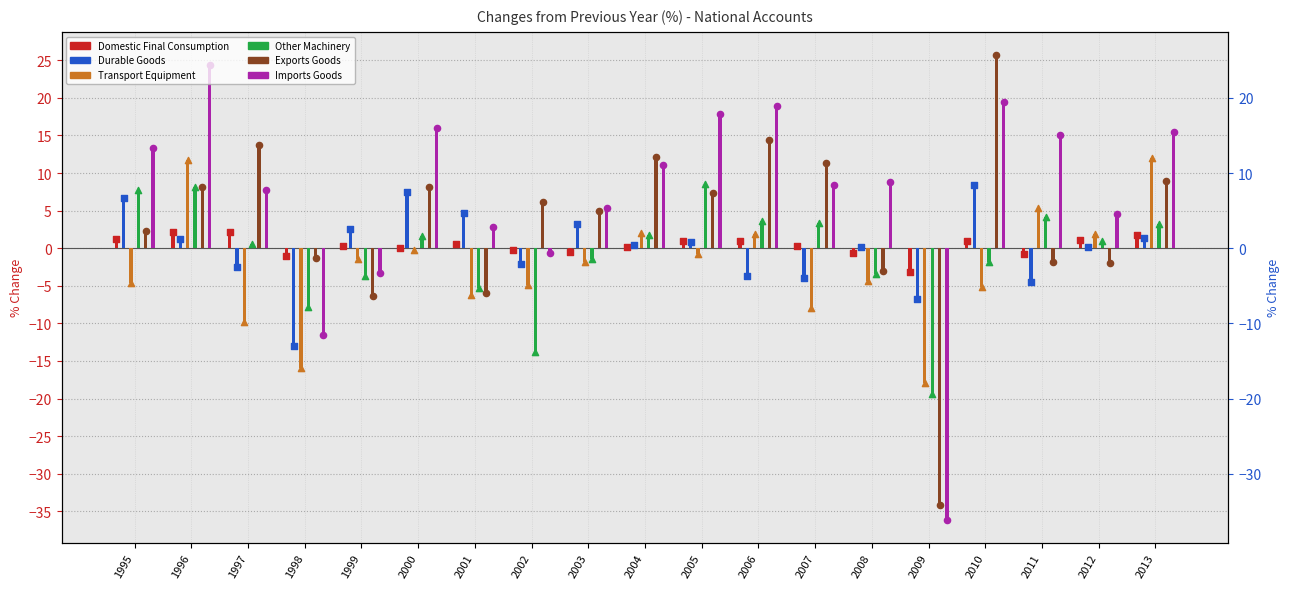

Which series has the largest Y range (max minus min)?

Imports Goods